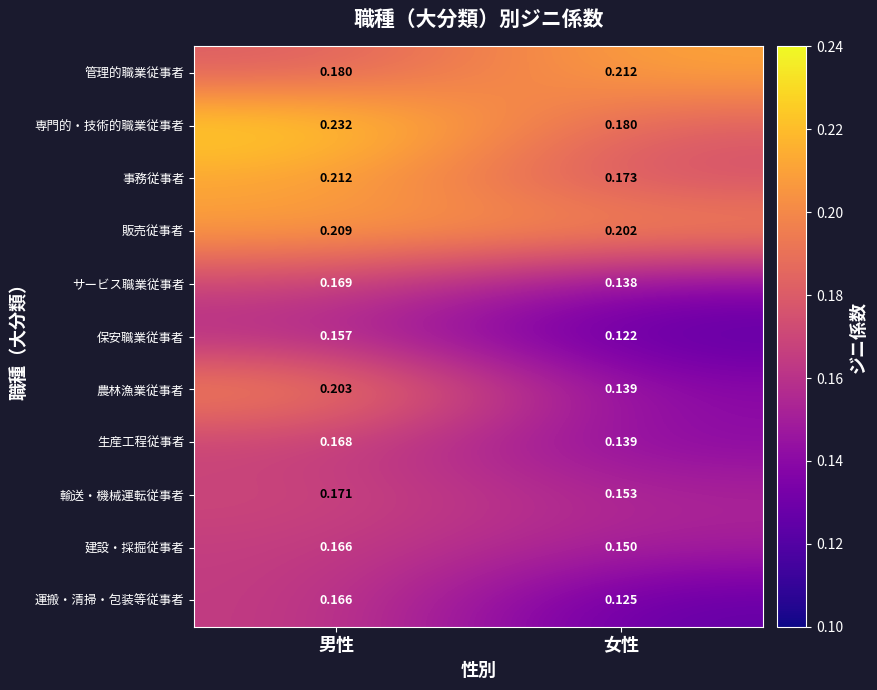

List the labels in order of 輸送・機械運転従事者 value, largest first.

男性, 女性